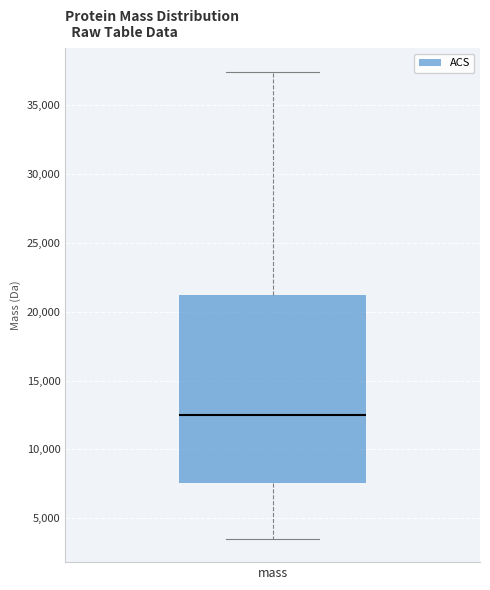

Where is the upper edge of the box for mass on the y-axis? The values are not printed on the chart, so give them approximately, as read against the axis.

21000